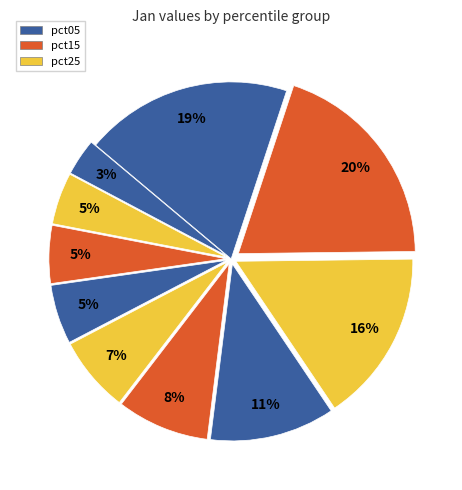

Count the number of slices in the pie.

10